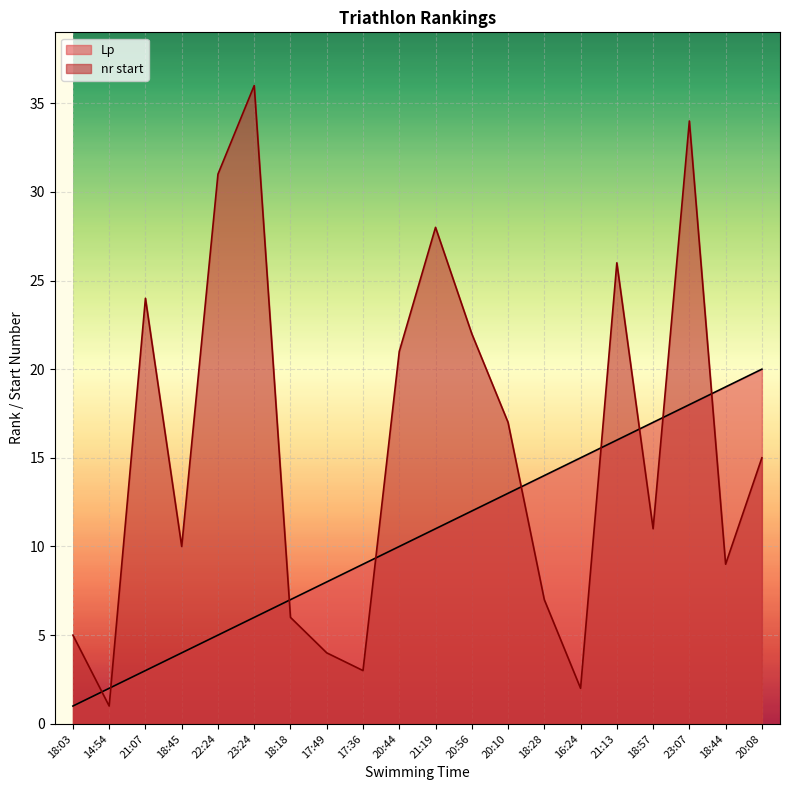

Rank the series by their maximum value, from highest to lowest.

nr start, Lp